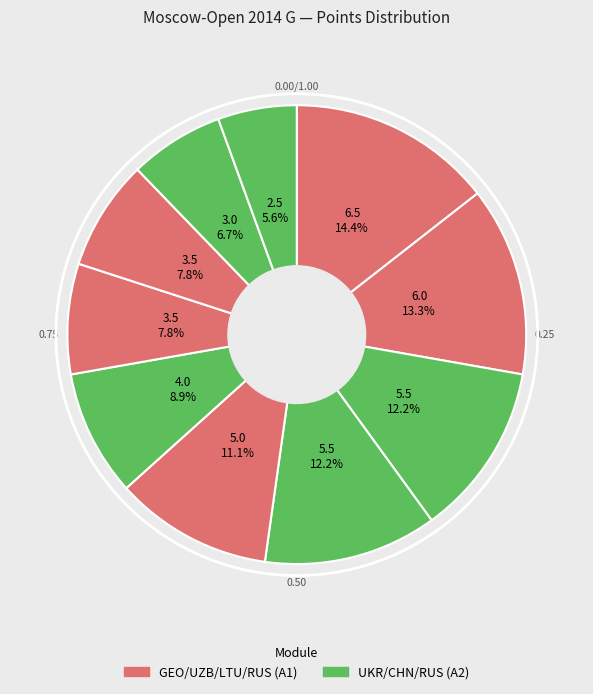

How many slices are in this pie chart?

10